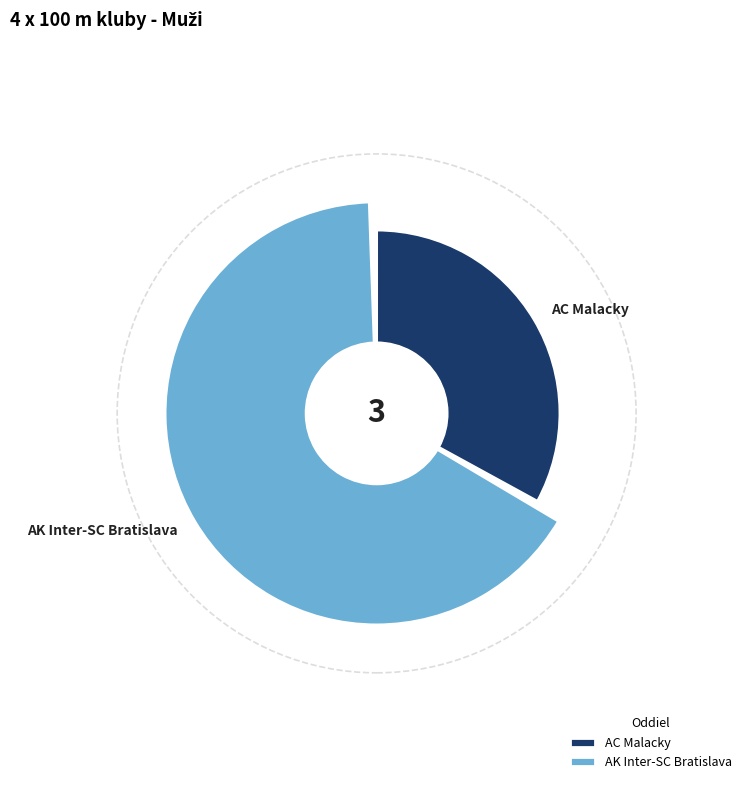

Which slice represents more than half of the pie?

AK Inter-SC Bratislava